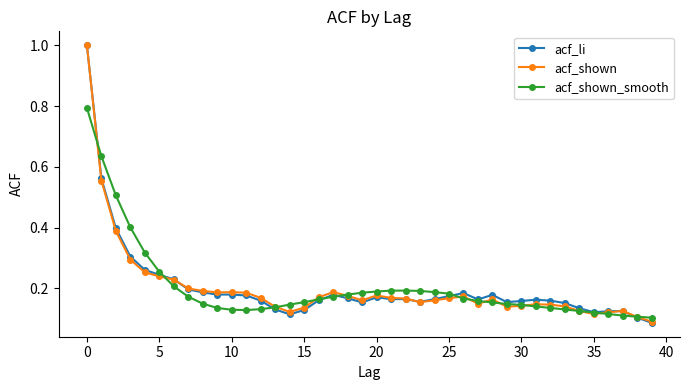

Is this an area chart (filled region under the line)?

No